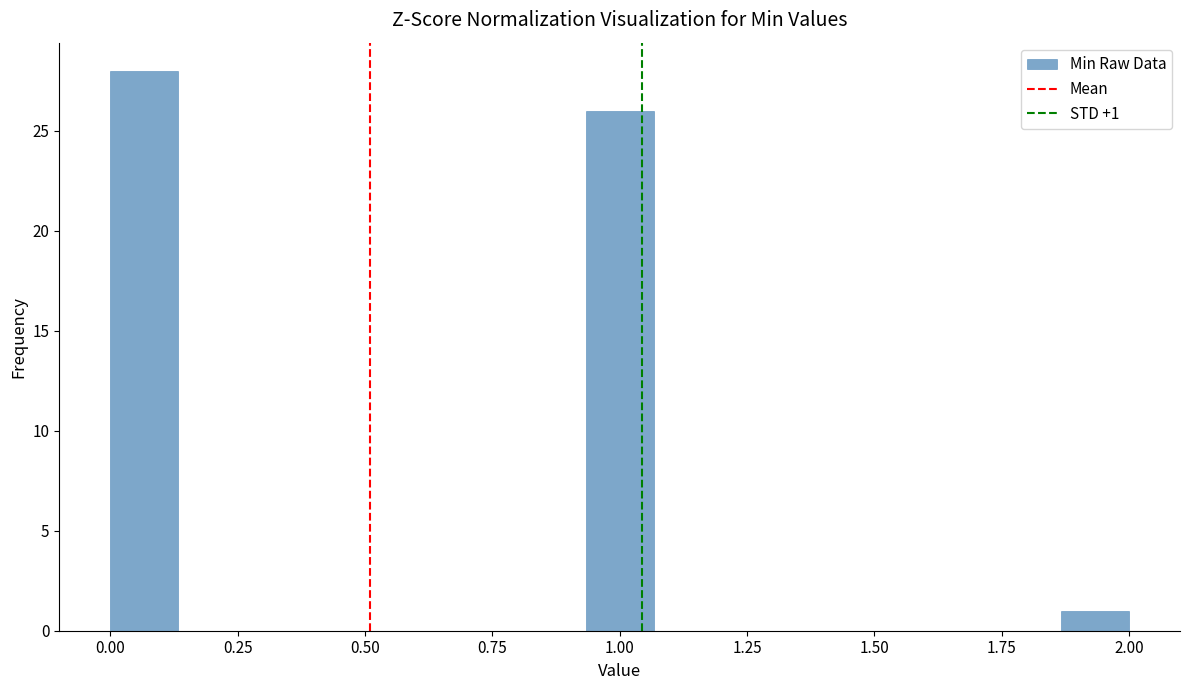

Read against the x-axis, roughly where is the centre of the tallest bar?

0.05